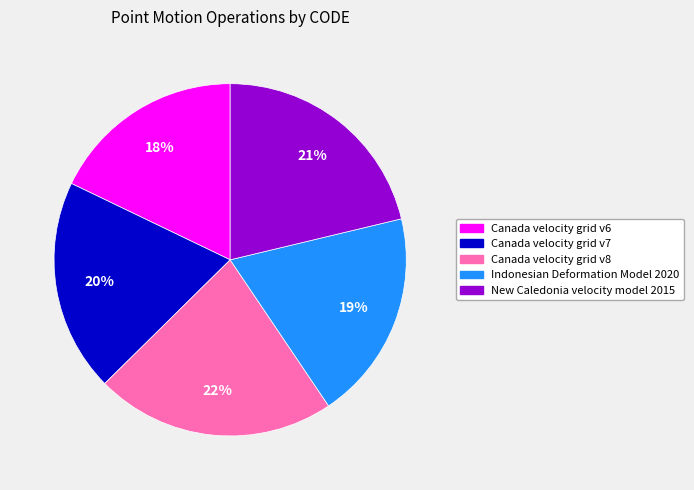

Which slice is the smallest?

Canada velocity grid v6